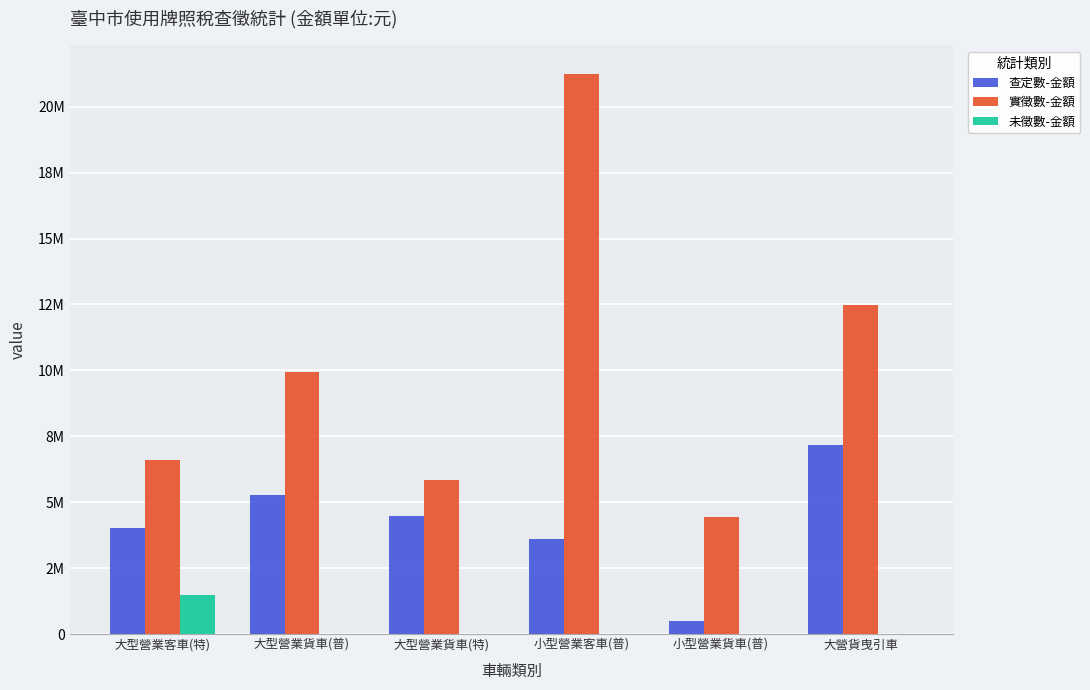

At 大型營業客車(特), list the series in order from largest to smallest.

實徵數-金額, 查定數-金額, 未徵數-金額